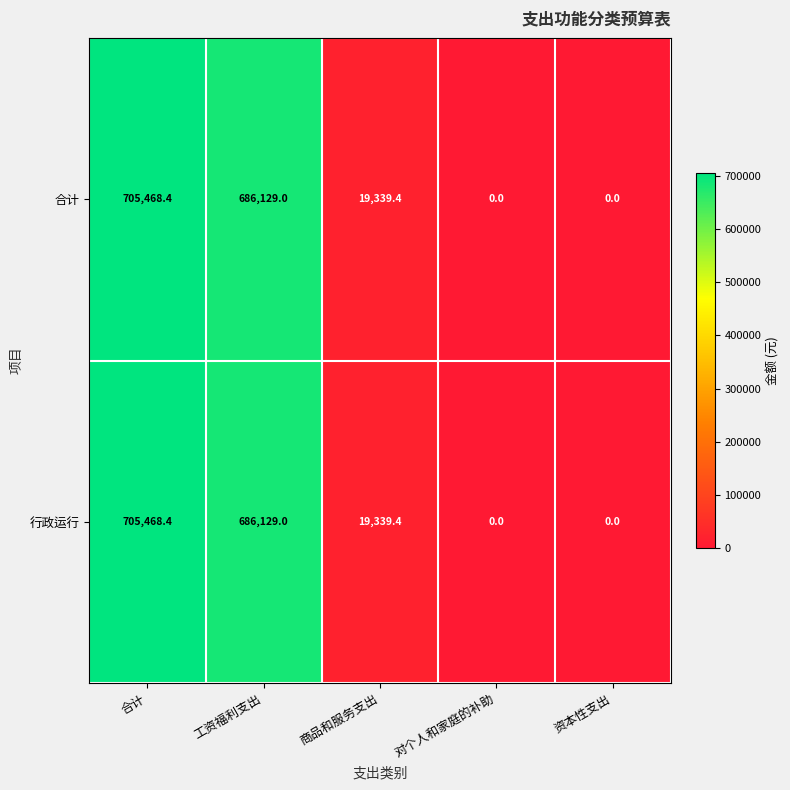

How many data points does each series have?

5